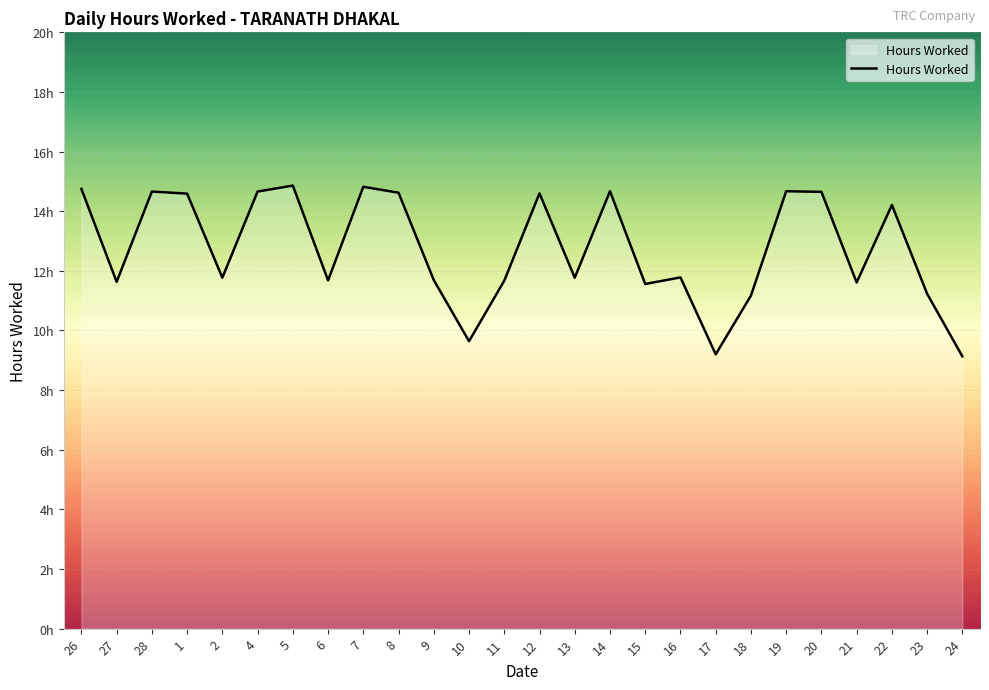

Does the chart have visible grid lines?

Yes